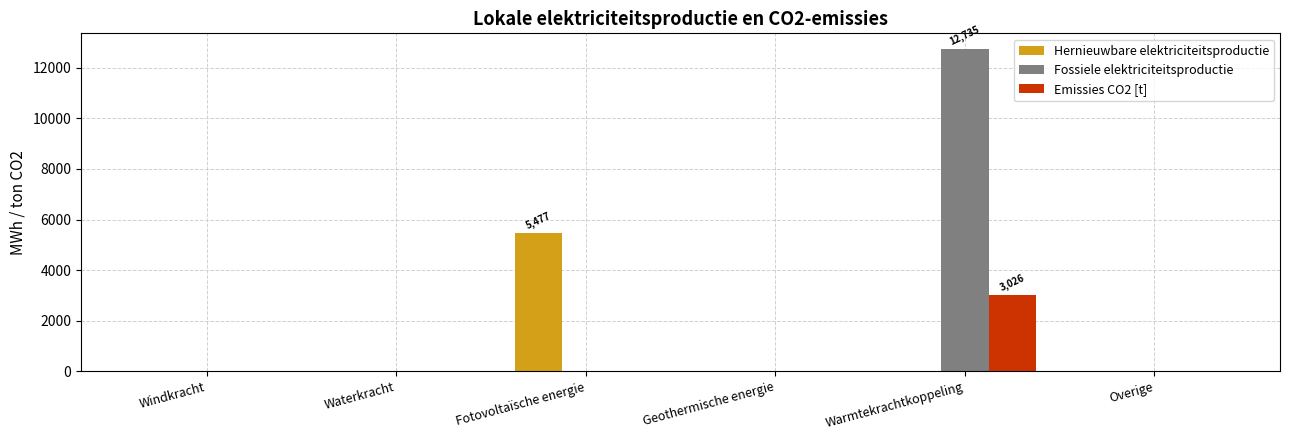

The Emissies CO2 [t] series shows 0.0 at Overige. True or false?

True